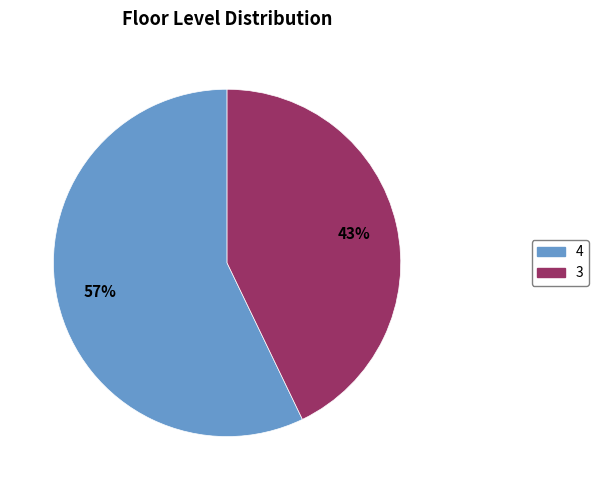

Which slice is the smallest?

3